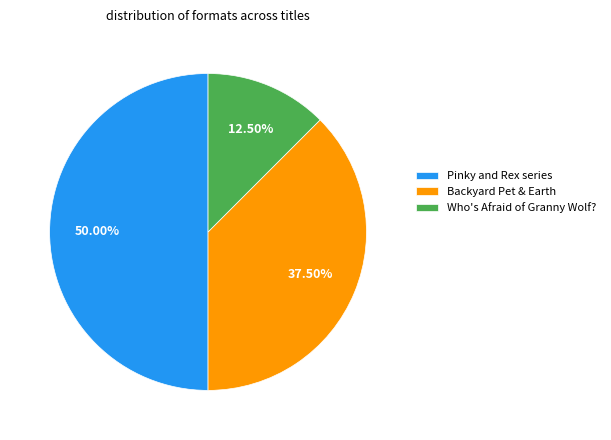

Approximately how many times larger is the value at Pinky and Rex series compared to Who's Afraid of Granny Wolf??

4.0